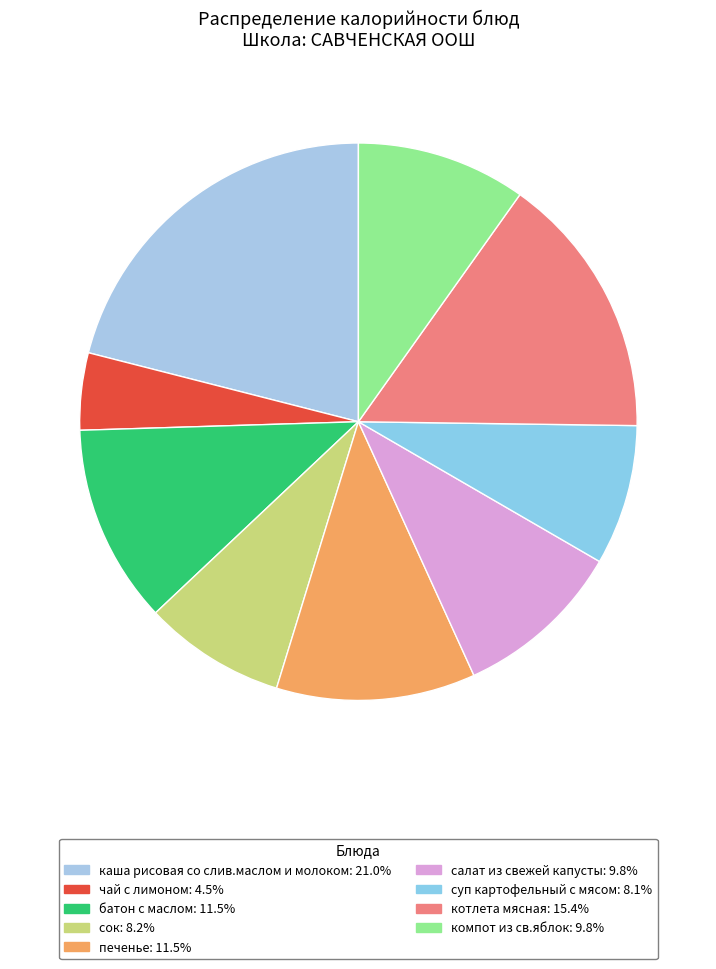

To the nearest percent, what is the average slice percentage?

11%